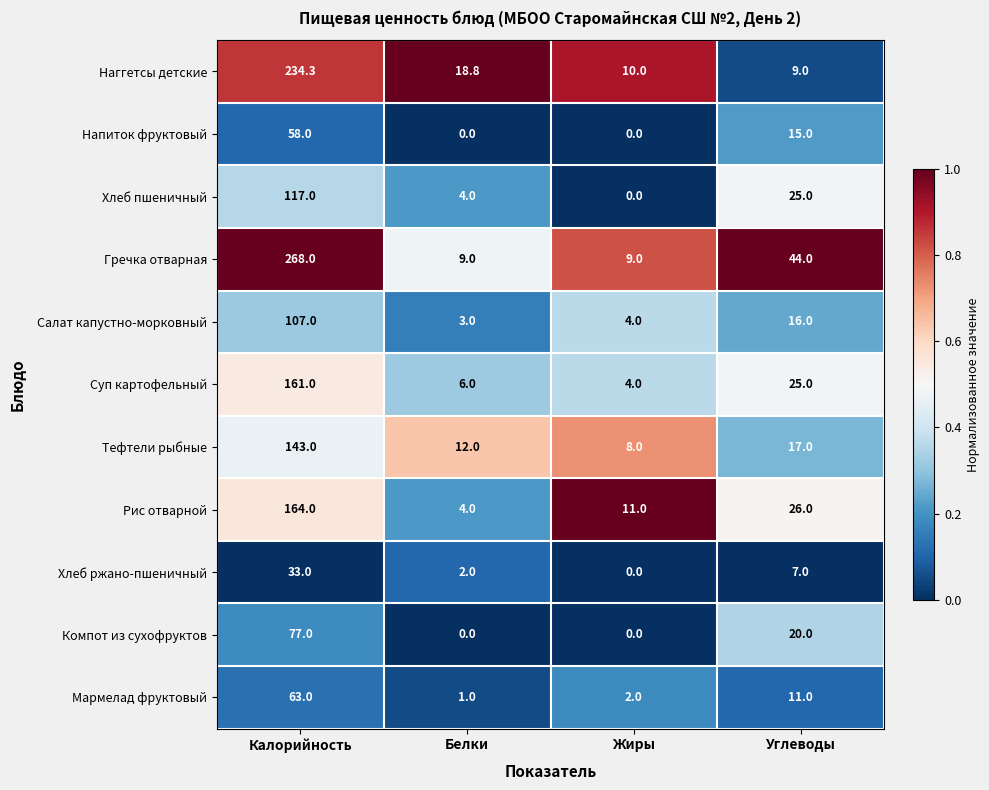

Which series changed the most between Белки and Жиры?

Наггетсы детские